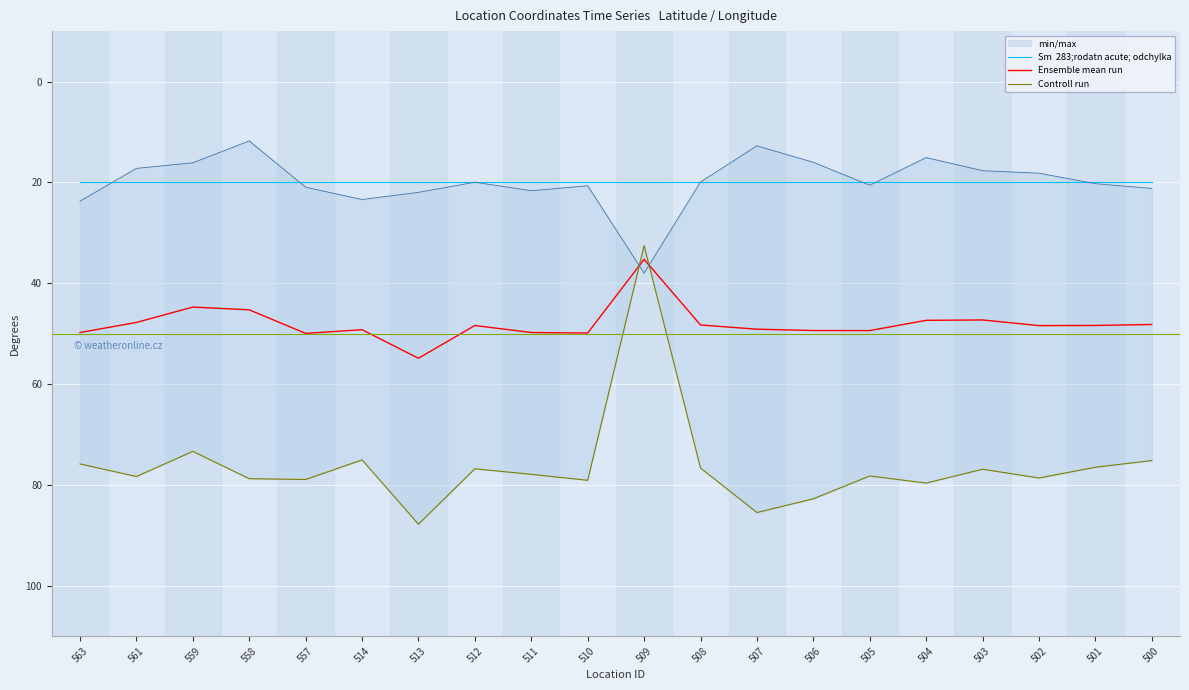

What is the spread (max minus min) of values at 504?

59.8